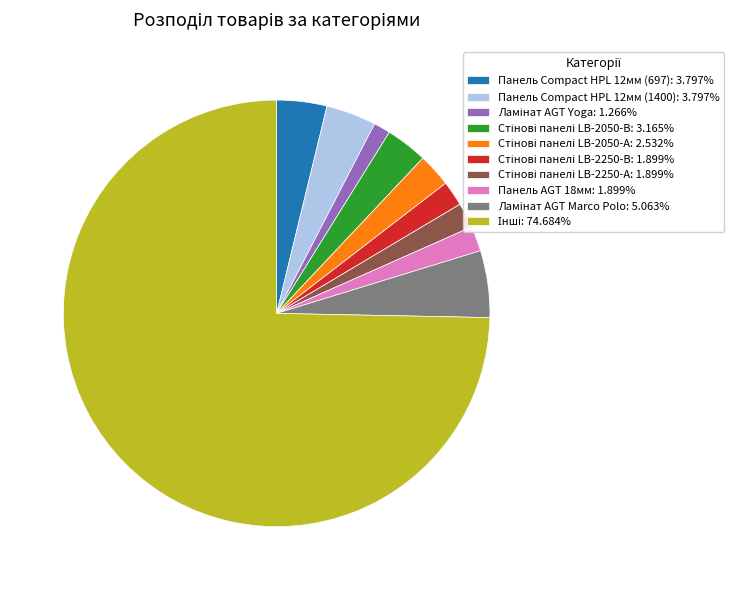

Does any single category account for the majority?

Yes